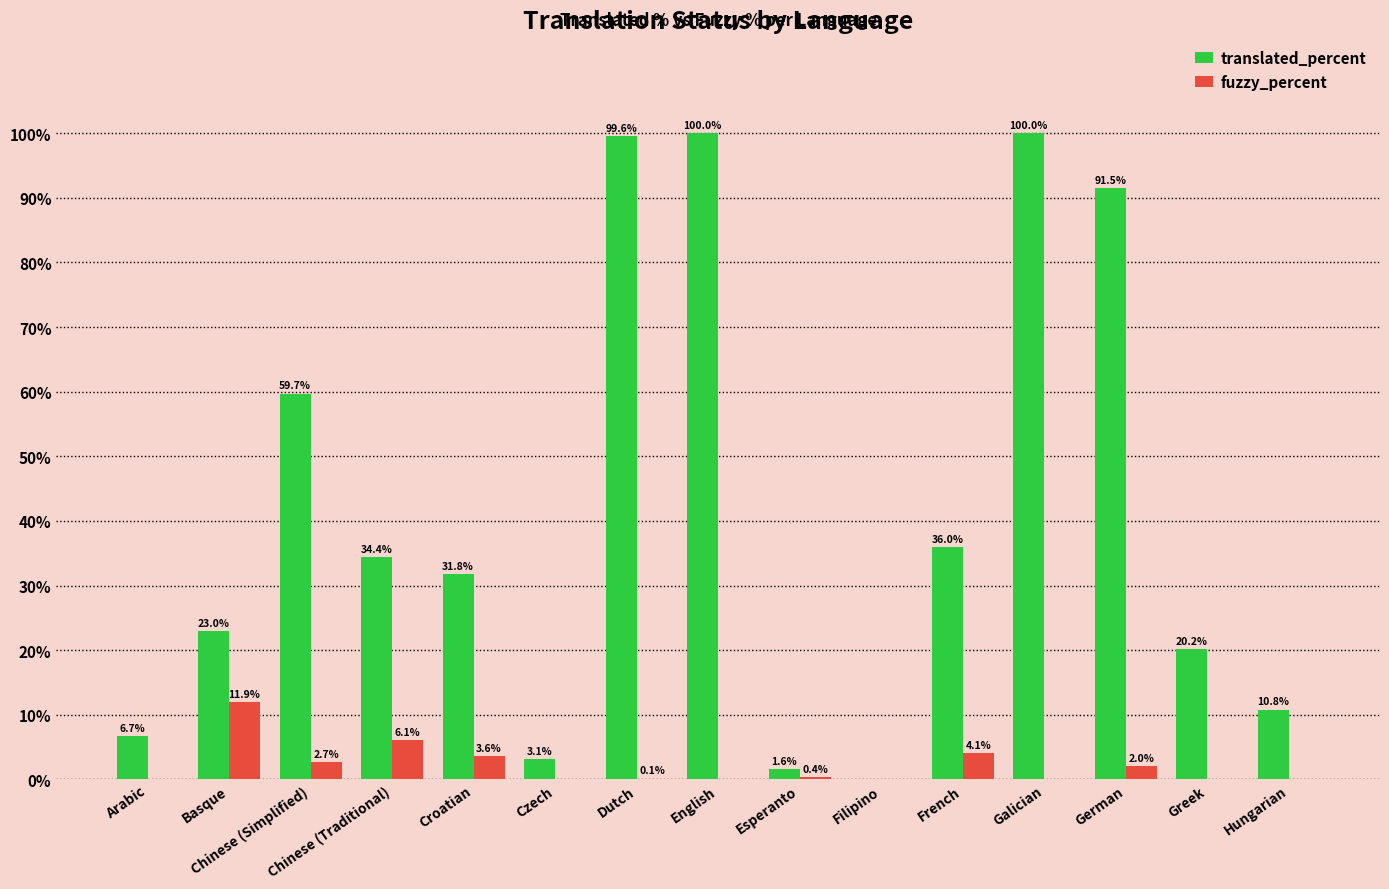

What is the maximum value for translated_percent?

100.0